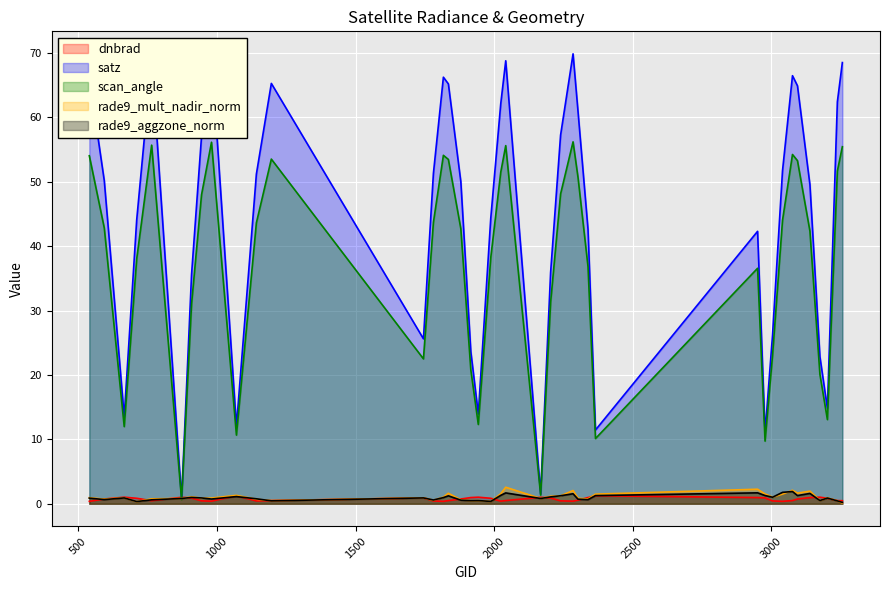

At 2204, list the series in order from largest to smallest.

satz, scan_angle, rade9_mult_nadir_norm, rade9_aggzone_norm, dnbrad